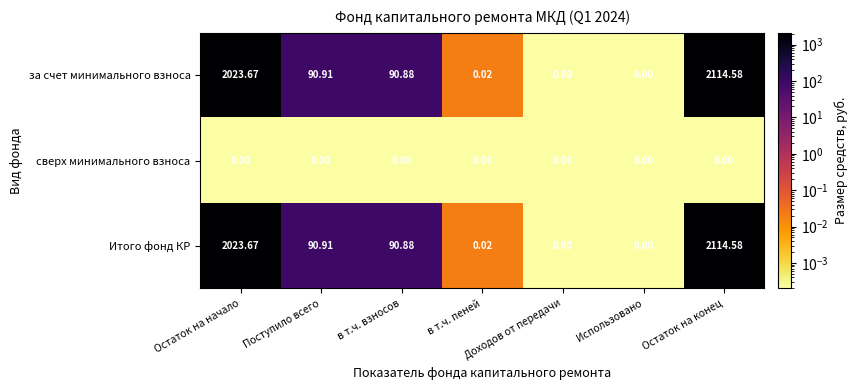

Count the number of data series in this chart.

3